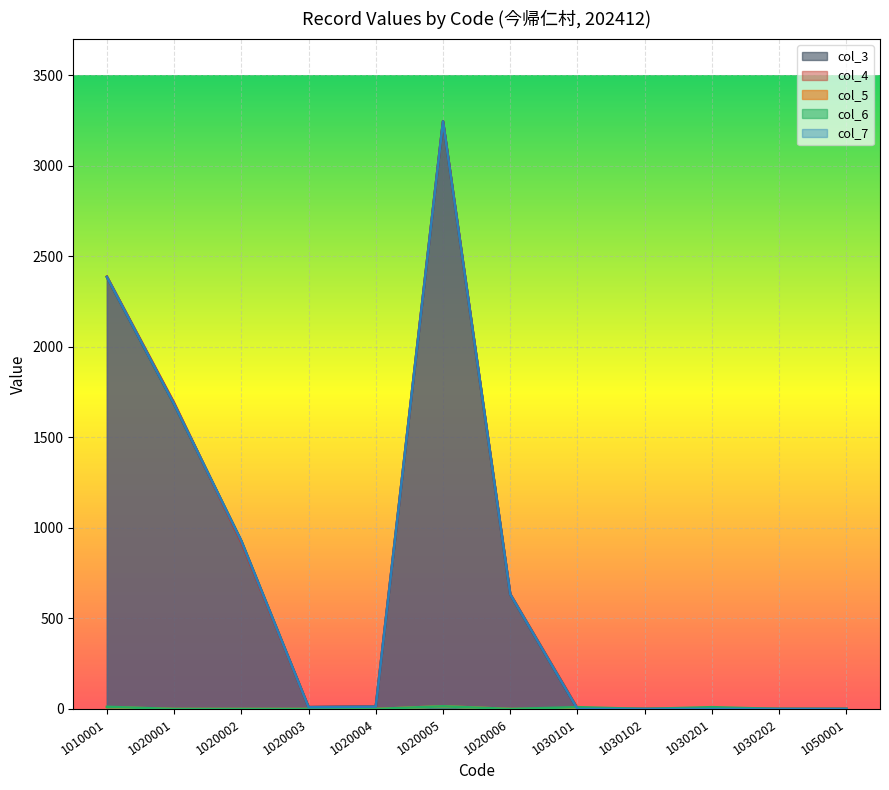

True or false: 1020003 has a value of 15 at 1020002.

False